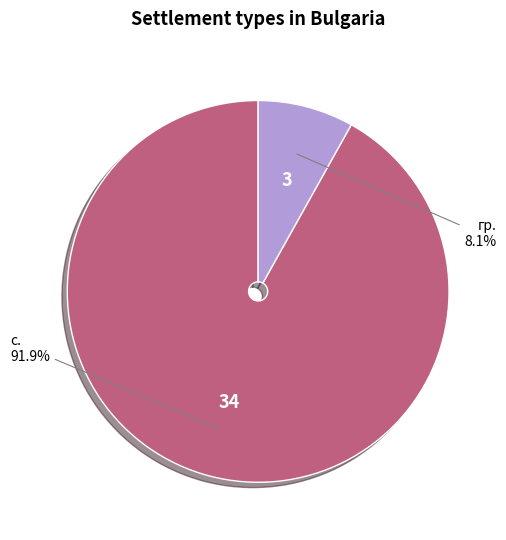

How many segments does this pie chart have?

2